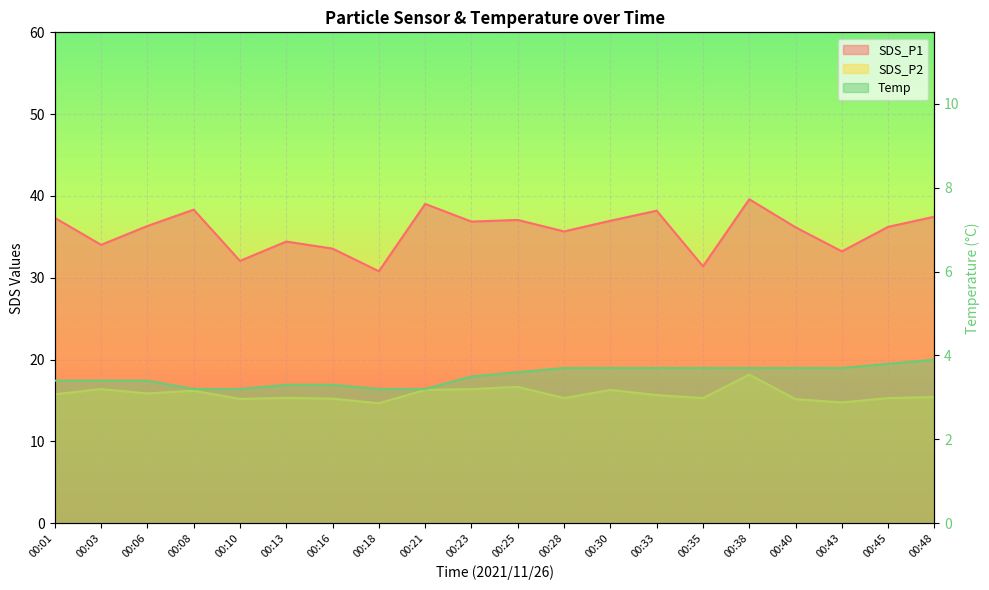

Reading left to right, list all the values displayed in this chart.

SDS_P1: 00:01=37.3	00:03=34.0	00:06=36.3	00:08=38.3	00:10=32.1	00:13=34.4	00:16=33.6	00:18=30.8	00:21=39.0	00:23=36.9	00:25=37.1	00:28=35.7	00:30=37.0	00:33=38.2	00:35=31.4	00:38=39.6	00:40=36.2	00:43=33.2	00:45=36.2	00:48=37.5
SDS_P2: 00:01=15.8	00:03=16.4	00:06=15.9	00:08=16.2	00:10=15.2	00:13=15.3	00:16=15.2	00:18=14.7	00:21=16.3	00:23=16.4	00:25=16.7	00:28=15.3	00:30=16.3	00:33=15.7	00:35=15.3	00:38=18.2	00:40=15.2	00:43=14.8	00:45=15.3	00:48=15.4
Temp: 00:01=3.4	00:03=3.4	00:06=3.4	00:08=3.2	00:10=3.2	00:13=3.3	00:16=3.3	00:18=3.2	00:21=3.2	00:23=3.5	00:25=3.6	00:28=3.7	00:30=3.7	00:33=3.7	00:35=3.7	00:38=3.7	00:40=3.7	00:43=3.7	00:45=3.8	00:48=3.9